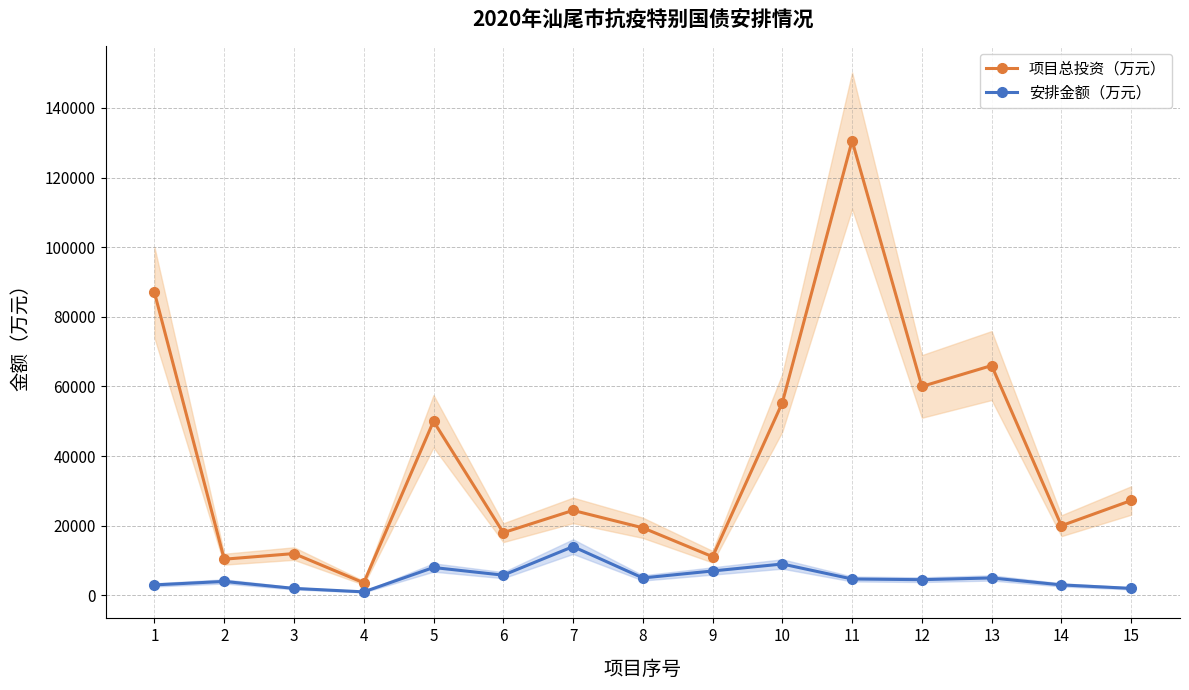

Is this an area chart (filled region under the line)?

No